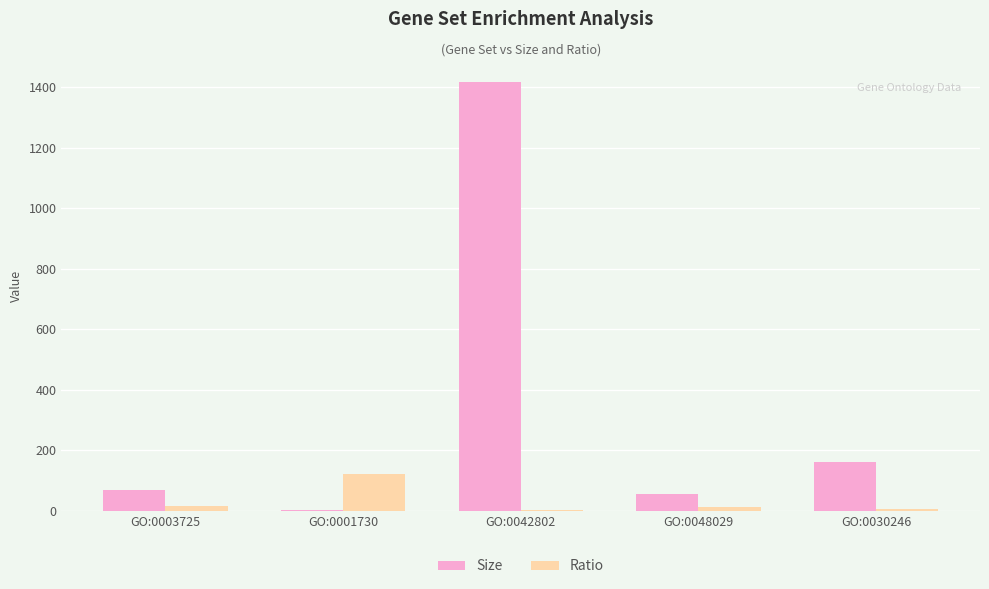

What are all the series names shown in the legend?

Size, Ratio